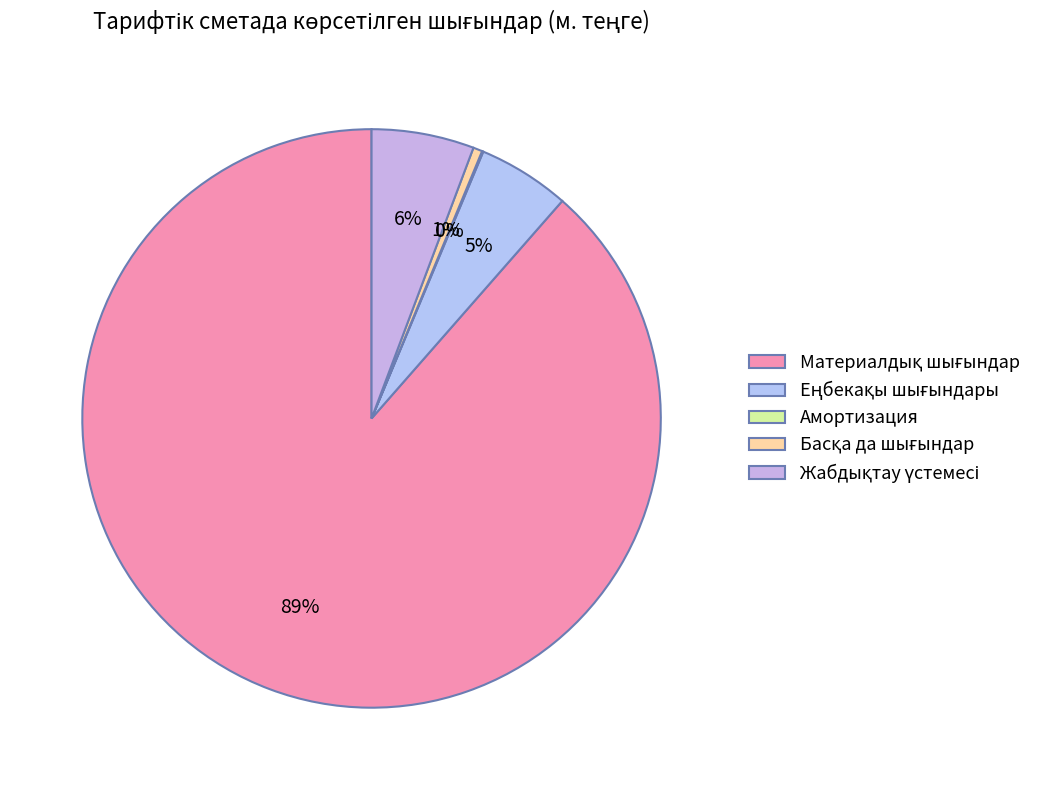

Approximately how many times larger is the value at Жабдықтау үстемесі compared to Басқа да шығындар?

11.2